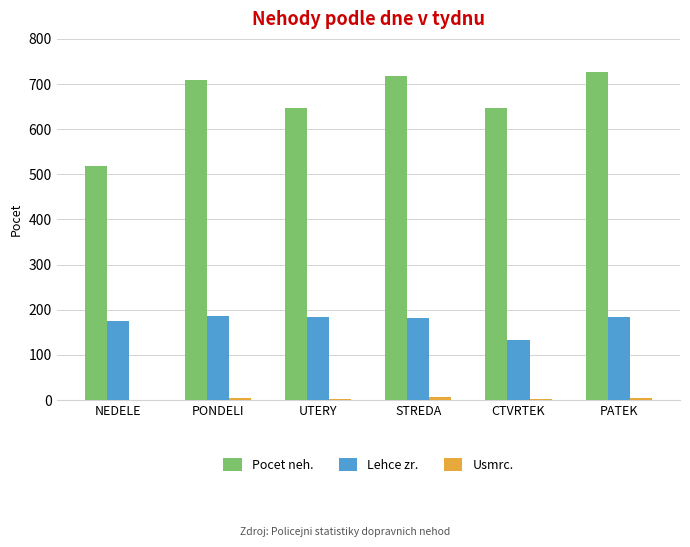

What is the maximum value shown in the chart?

726